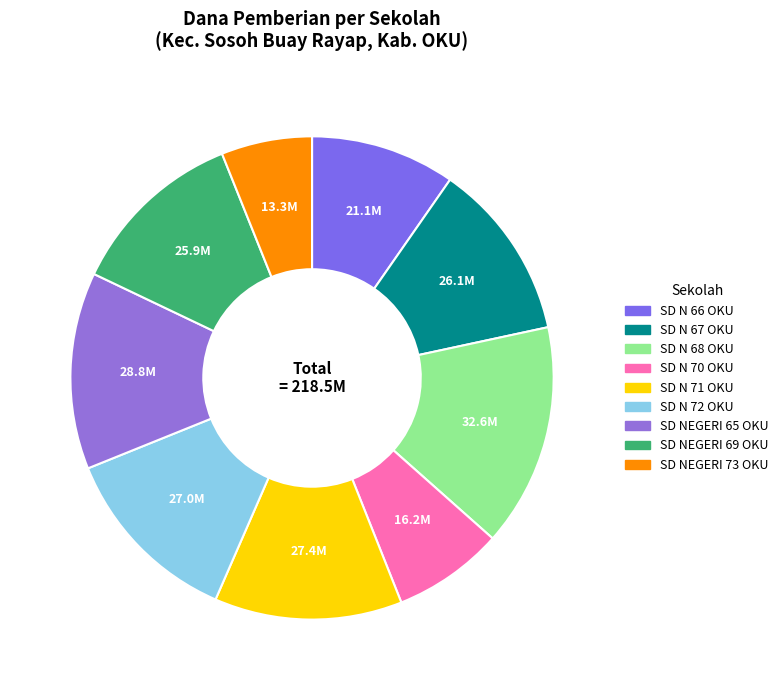

How many segments does this pie chart have?

9